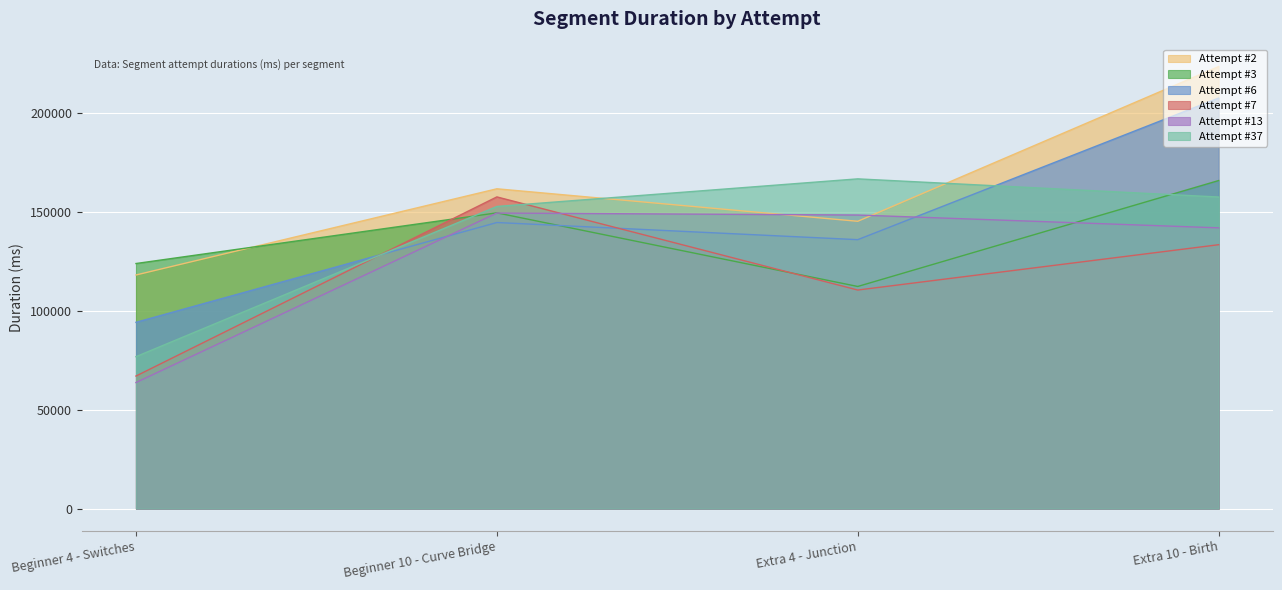

Between Beginner 4 - Switches and Beginner 10 - Curve Bridge, which is larger?

Beginner 10 - Curve Bridge